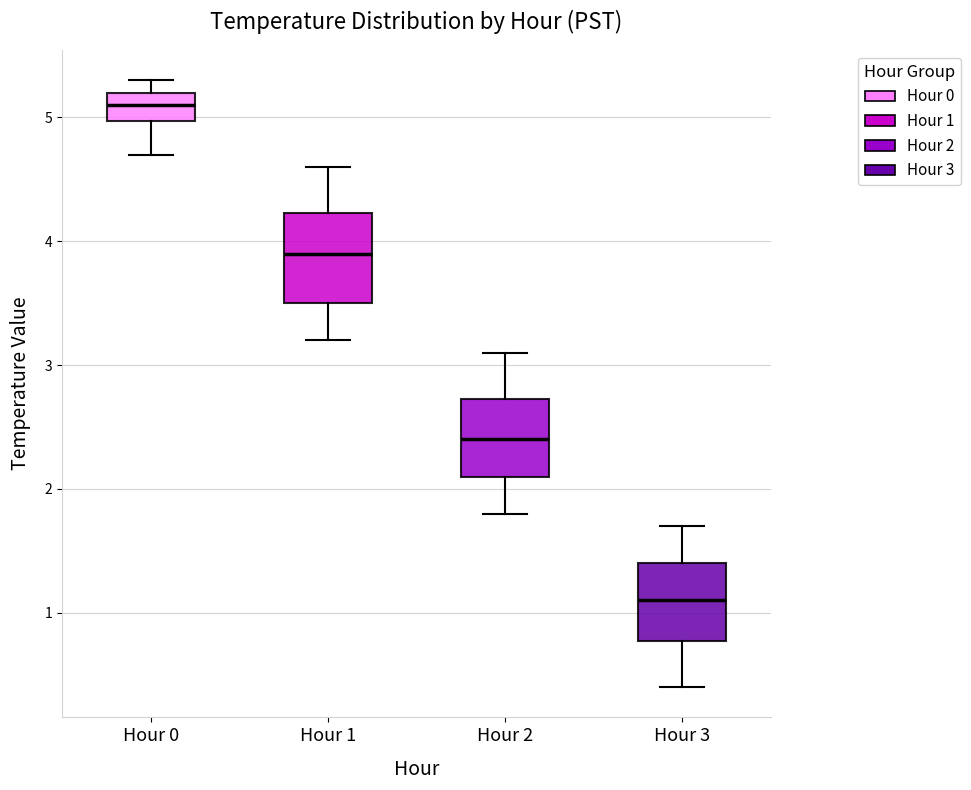

Reading left to right, transcribe this box plot: for each box, give where its median line is, the range the box spans, and where its two whiskers end, as read against the y-axis. The values are not printed on the chart, so give them approximately, as read against the axis.

Hour 0: median 5.1, box 5.0 to 5.2, whiskers 4.7 to 5.3
Hour 1: median 3.9, box 3.5 to 4.2, whiskers 3.2 to 4.6
Hour 2: median 2.4, box 2.1 to 2.7, whiskers 1.8 to 3.1
Hour 3: median 1.1, box 0.8 to 1.4, whiskers 0.4 to 1.7